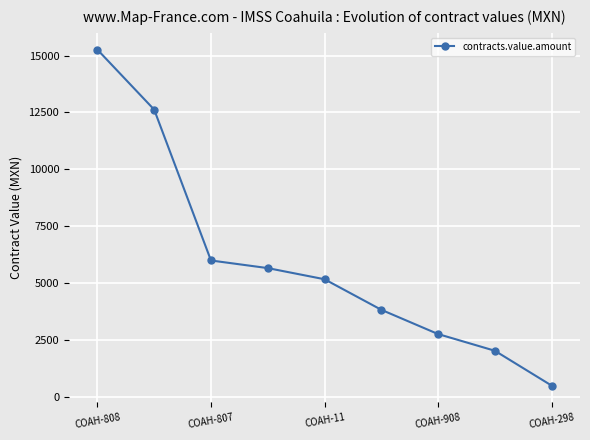

What is the minimum value shown in the chart?

499.5